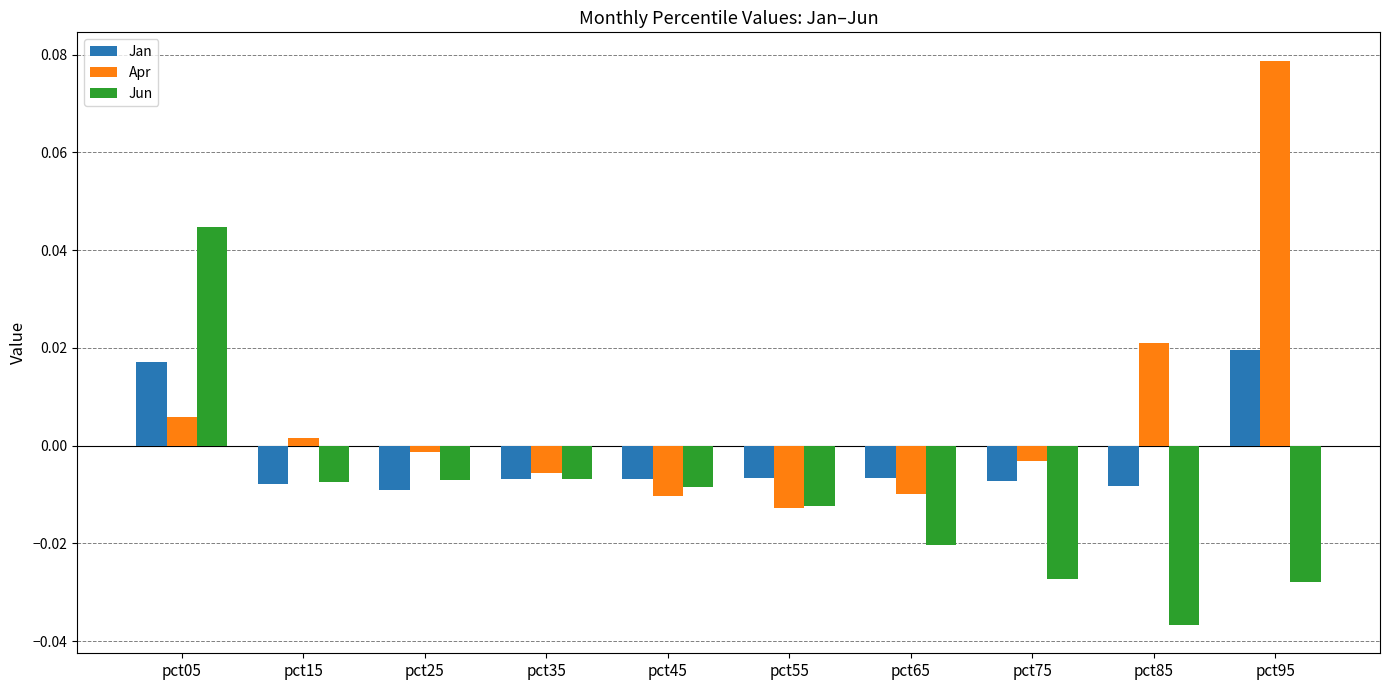

Which series changed the most between pct05 and pct25?

Jun